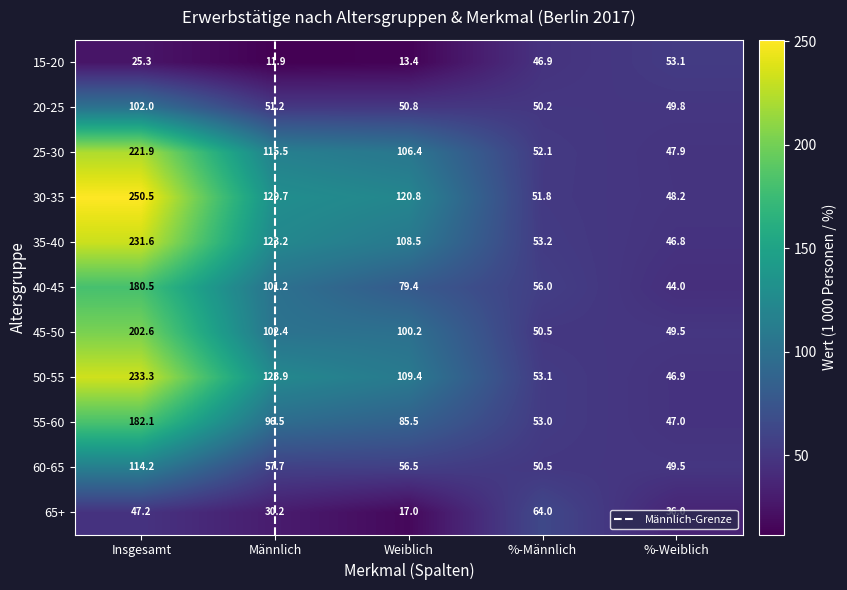

Reading left to right, what are all the values shown in this chart?

15-20: 25.3	11.9	13.4	46.9	53.1
20-25: 102.0	51.2	50.8	50.2	49.8
25-30: 221.9	115.5	106.4	52.1	47.9
30-35: 250.5	129.7	120.8	51.8	48.2
35-40: 231.6	123.2	108.5	53.2	46.8
40-45: 180.5	101.2	79.4	56.0	44.0
45-50: 202.6	102.4	100.2	50.5	49.5
50-55: 233.3	123.9	109.4	53.1	46.9
55-60: 182.1	96.5	85.5	53.0	47.0
60-65: 114.2	57.7	56.5	50.5	49.5
65+: 47.2	30.2	17.0	64.0	36.0